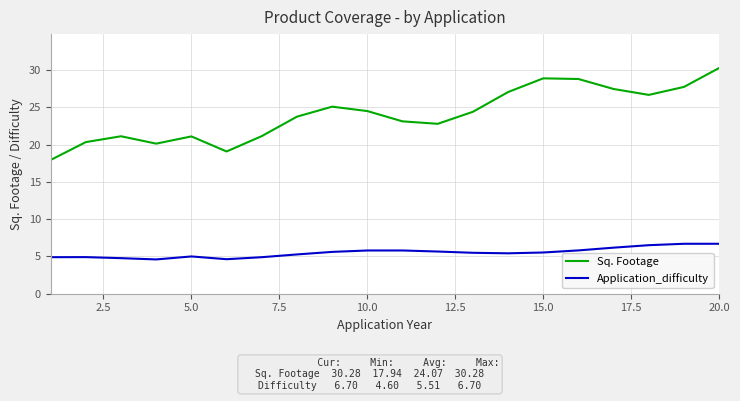

Does the chart have visible grid lines?

Yes